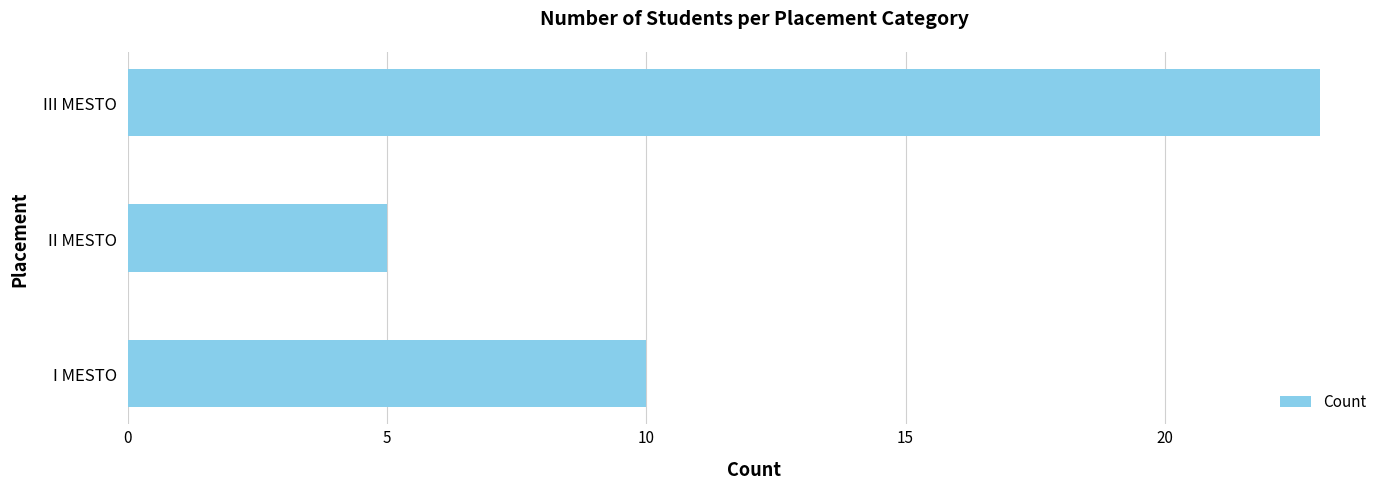

The chart shows a value of 5 at II MESTO. True or false?

True